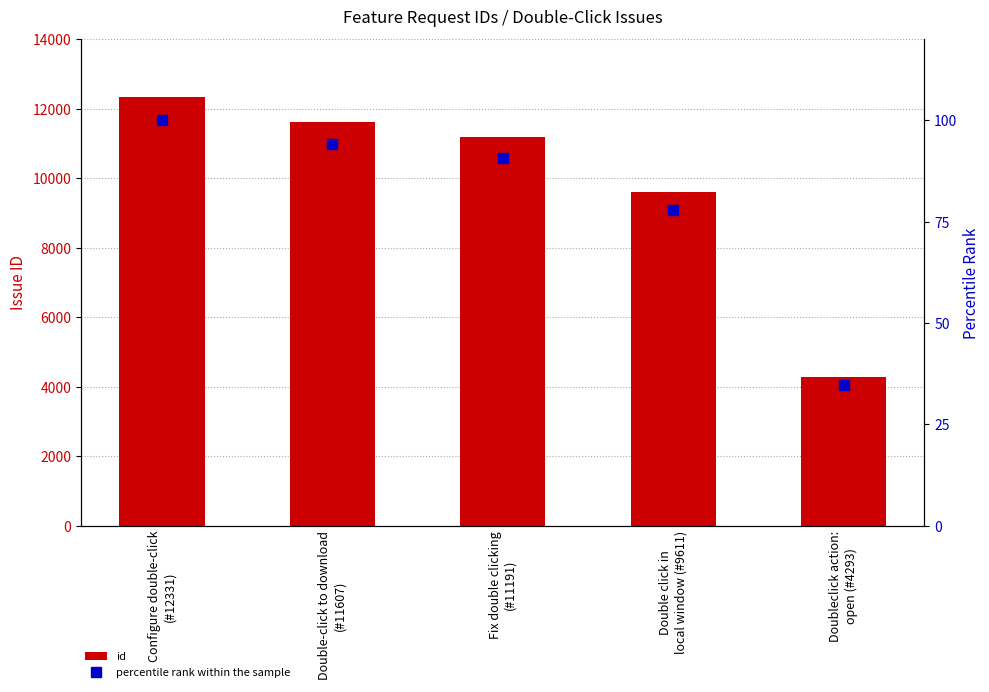

What is the highest value of the id series?

12331.0